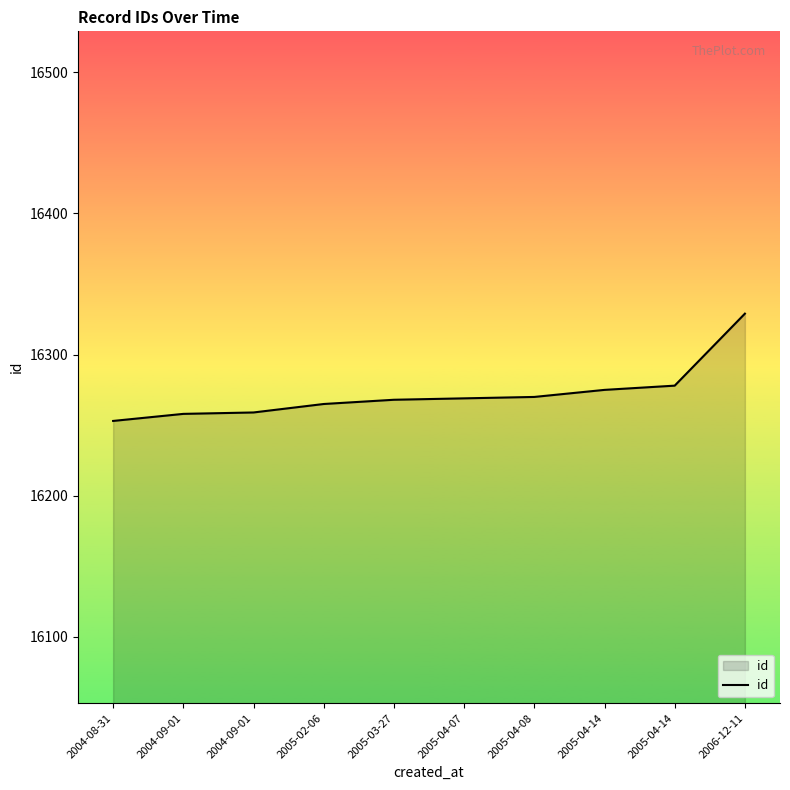

What is the change in value from 2004-09-01 to 2005-04-07?

+10